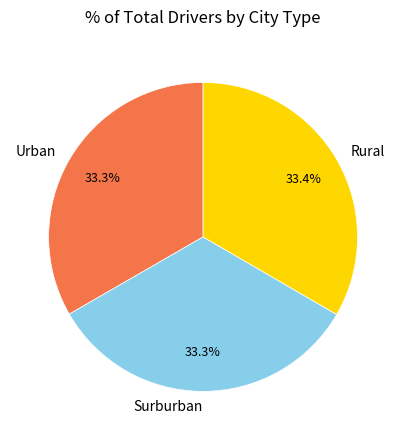

Approximately how many times larger is the value at Surburban compared to Rural?

1.0